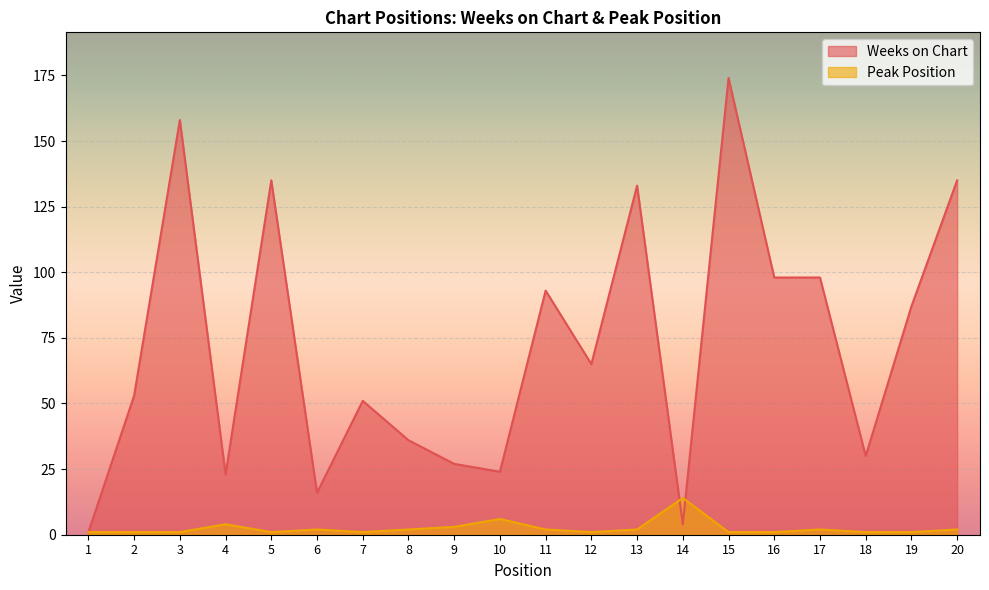

What is the difference between the second highest and second lowest values in the Weeks on Chart series?

154